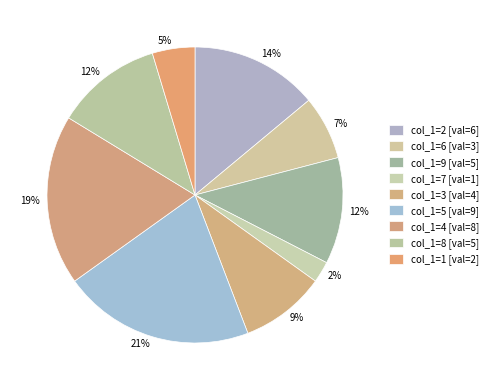

How many slices are in this pie chart?

9